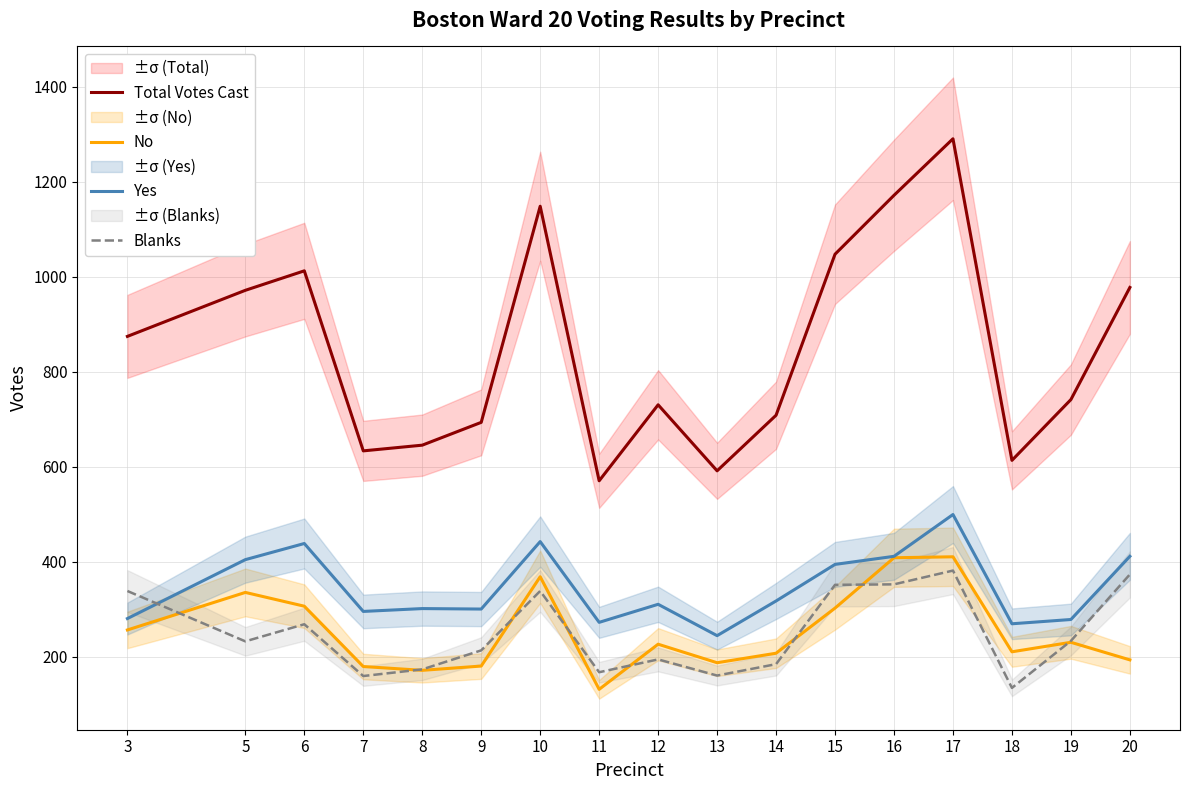

Which series has the largest range (max minus min)?

Total Votes Cast